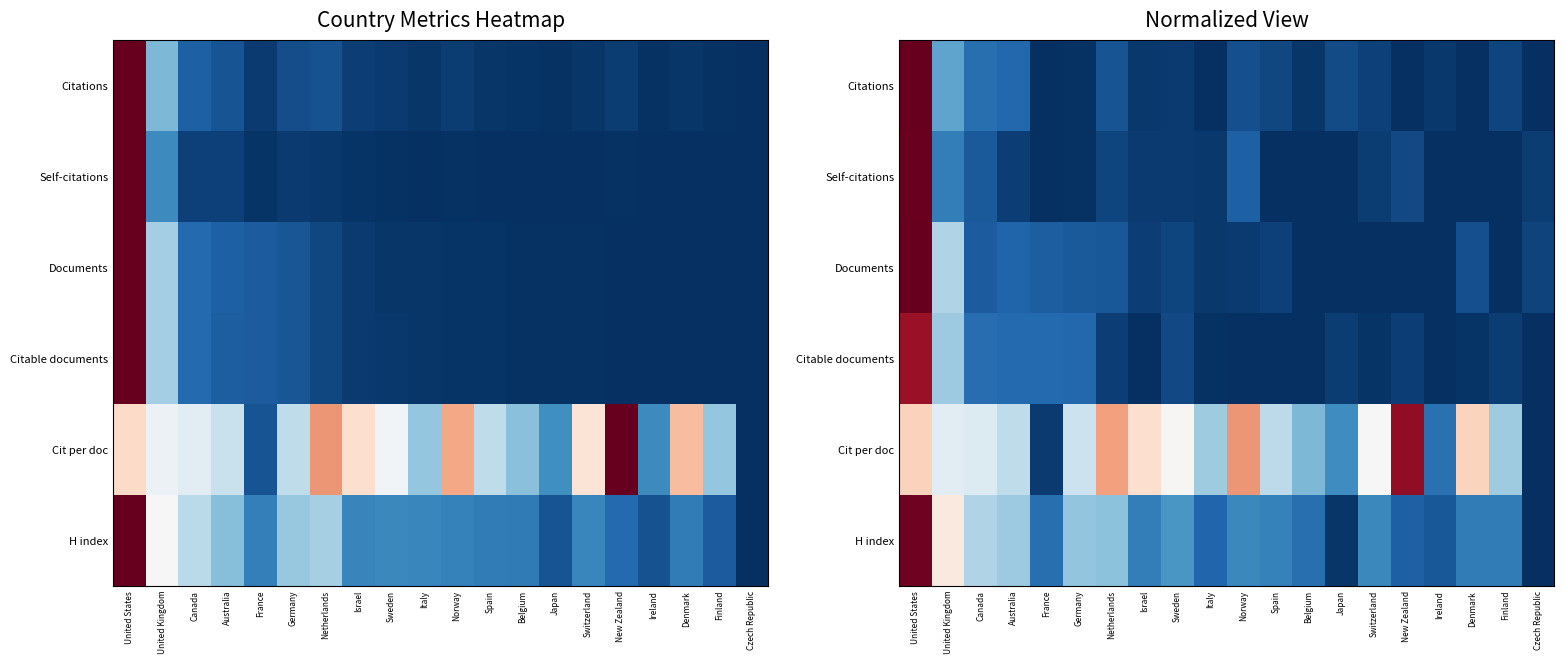

Is the value of Citations at Switzerland greater than the value of Documents at Norway?

Yes